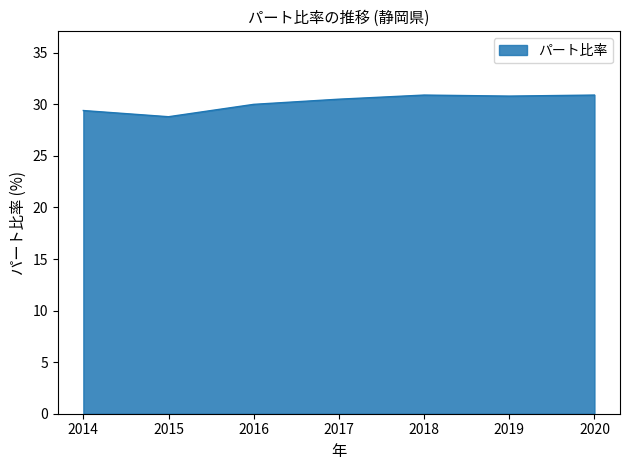

What is the ratio of the value at 2019 to the value at 2017?

1.0